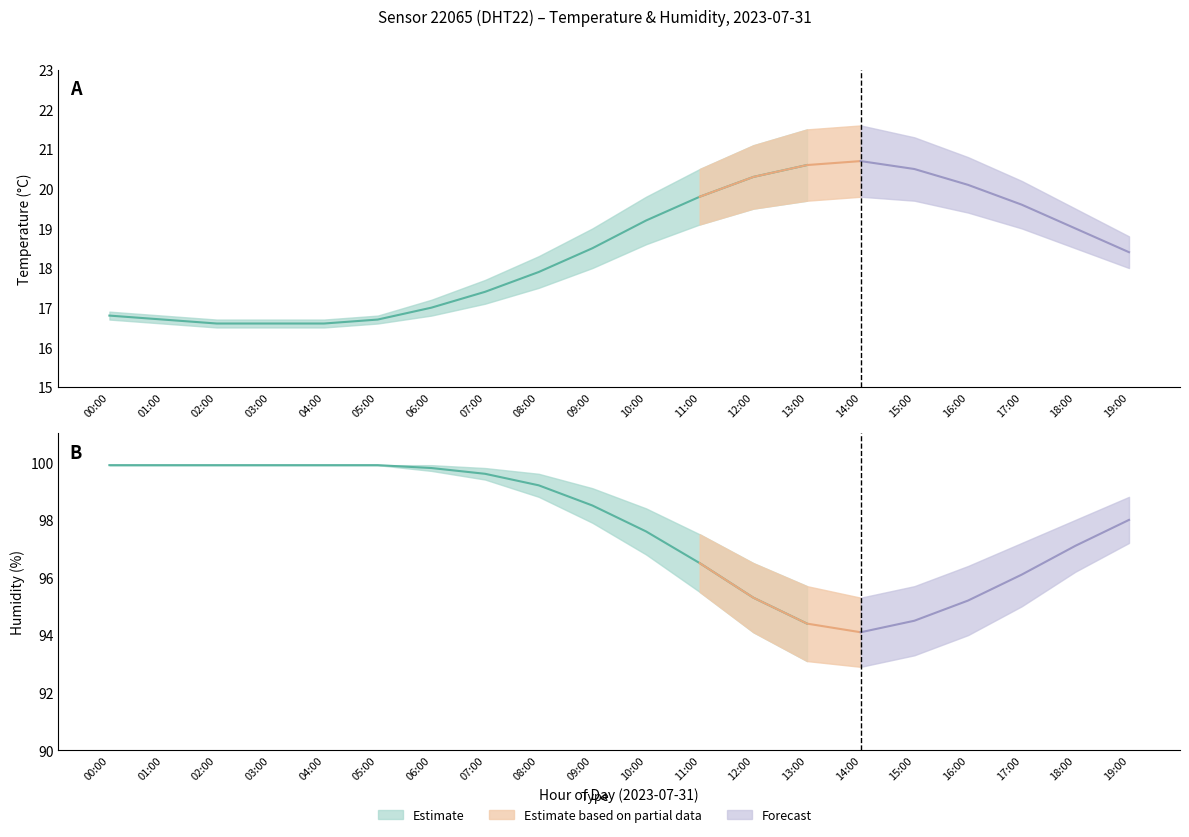

What is the label of the 10th point from the left?

09:00